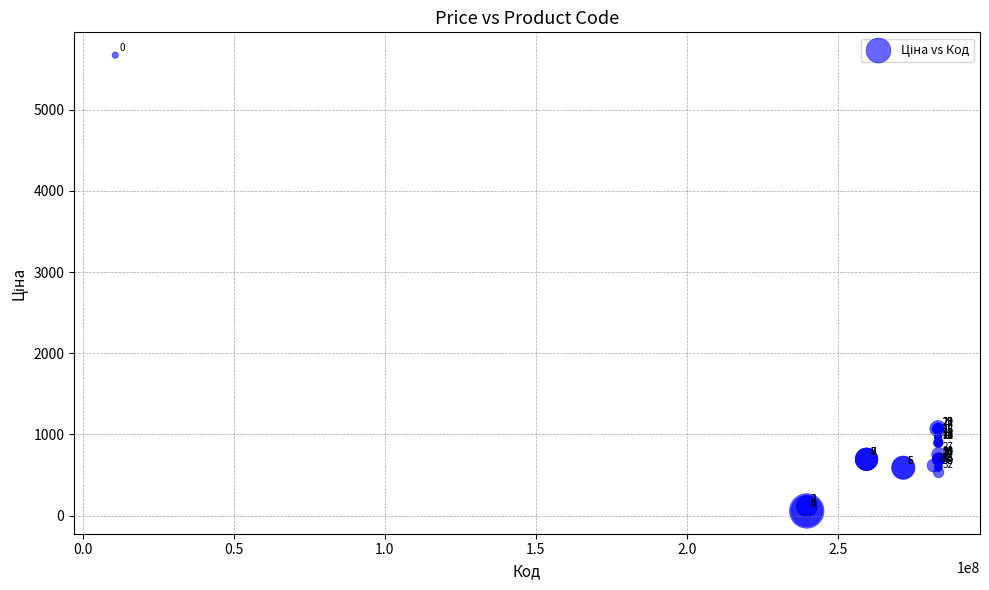

What Y value in the scatter plot is closest to 2865?

1069.8